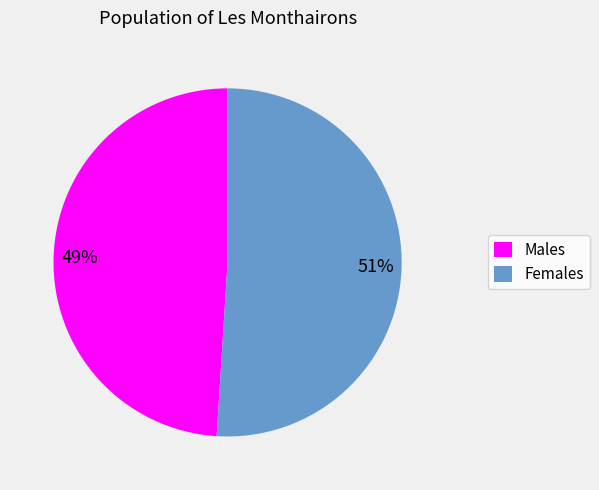

What is the largest slice in the pie chart?

Females